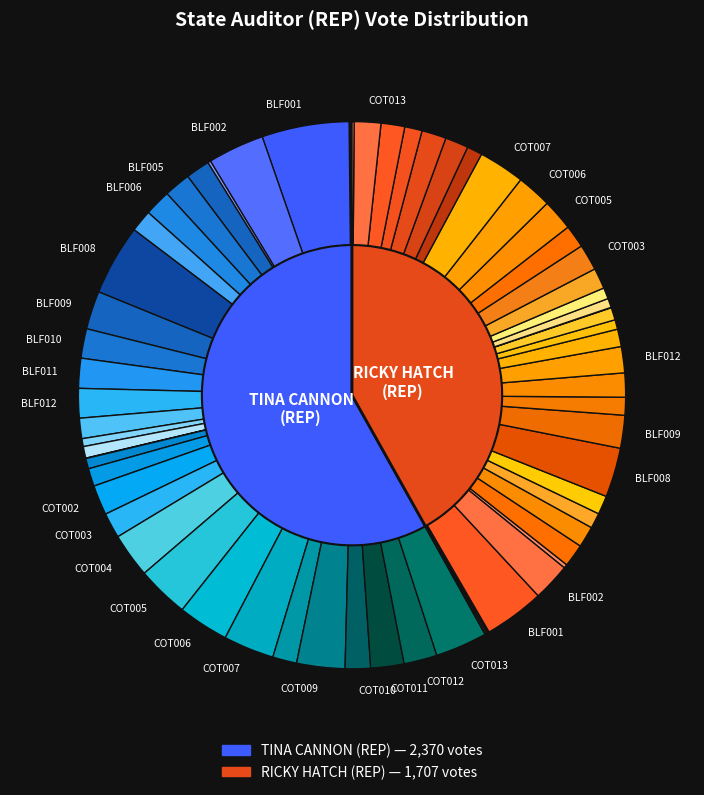

What is the total percentage of BGC001 and BLF007?

2.2%